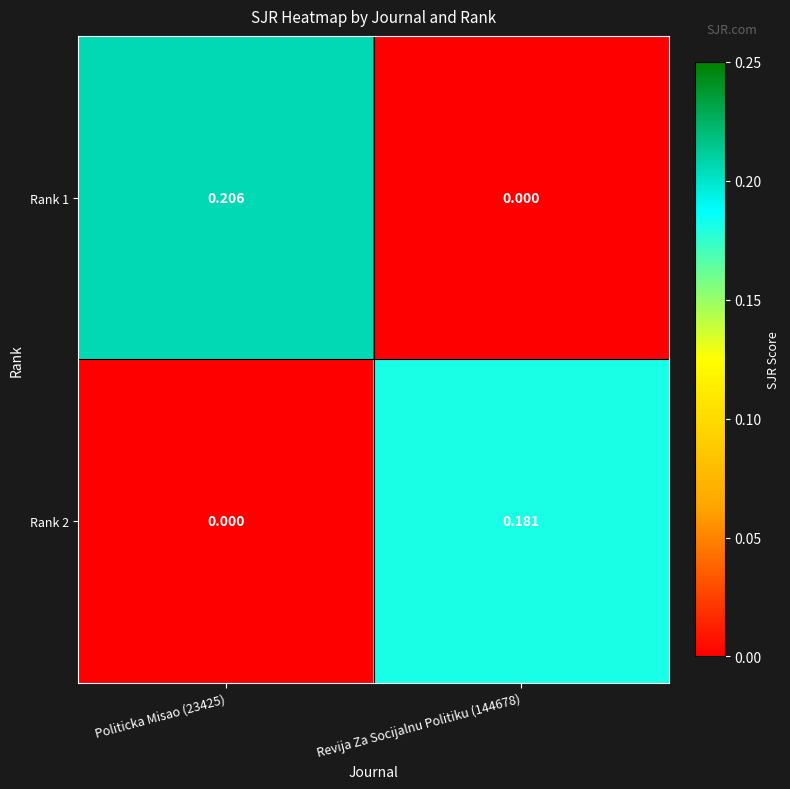

How many series are shown in this chart?

2